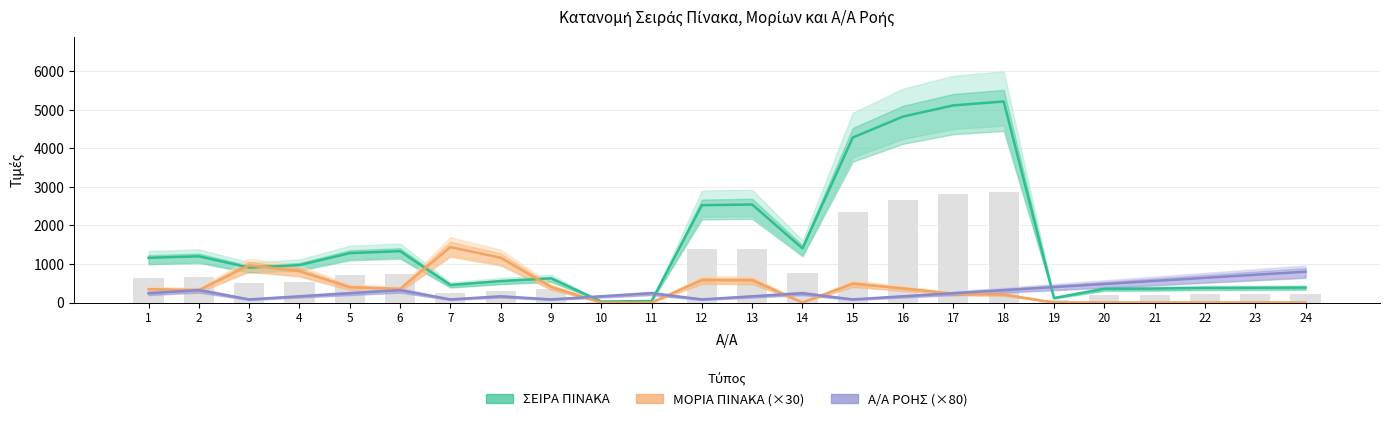

Reading right to left, transcribe all the data shown in this chart.

ΣΕΙΡΑ ΠΙΝΑΚΑ: 388.0	382.0	380.0	362.0	356.0	116.0	5220.0	5119.0	4829.0	4285.0	1404.0	2545.0	2527.0	38.0	25.0	628.0	554.0	455.0	1333.0	1282.0	971.0	907.0	1200.0	1161.0
ΜΟΡΙΑ ΠΙΝΑΚΑ (×30): 0.0	0.0	0.0	0.0	0.0	0.0	205.5	225.0	364.3	488.0	0.0	577.5	581.4	0.0	0.0	403.7	1162.7	1437.1	351.1	397.5	813.4	965.8	320.0	344.4
Α/Α ΡΟΗΣ (×80): 800.0	720.0	640.0	560.0	480.0	400.0	320.0	240.0	160.0	80.0	240.0	160.0	80.0	240.0	160.0	80.0	160.0	80.0	320.0	240.0	160.0	80.0	320.0	240.0